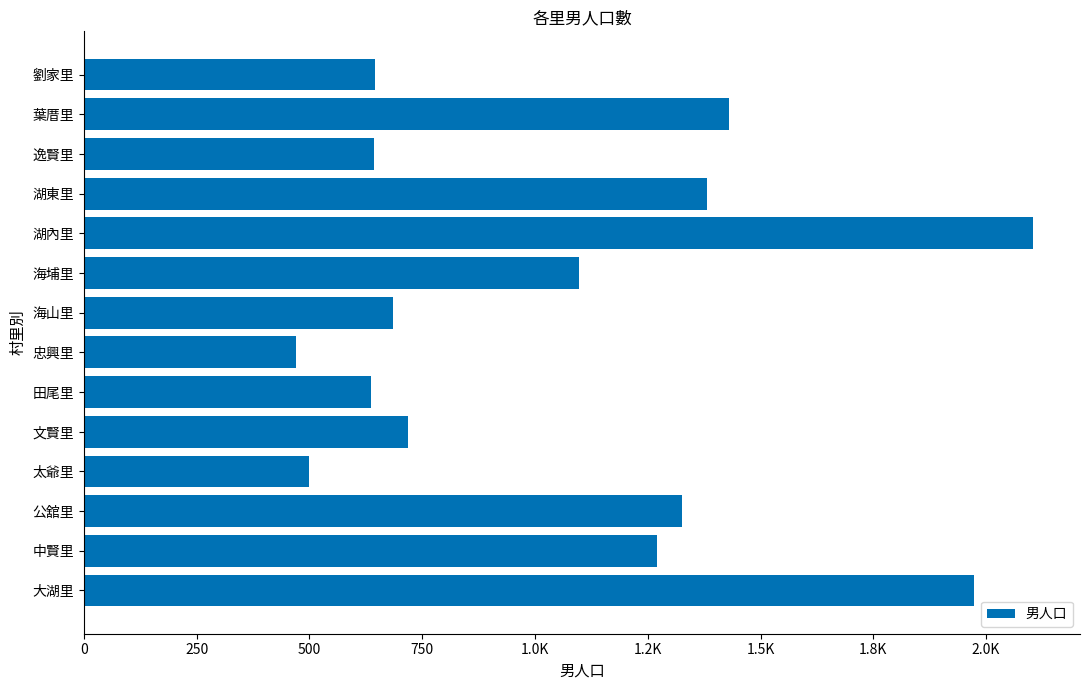

Are the bars horizontal?

Yes